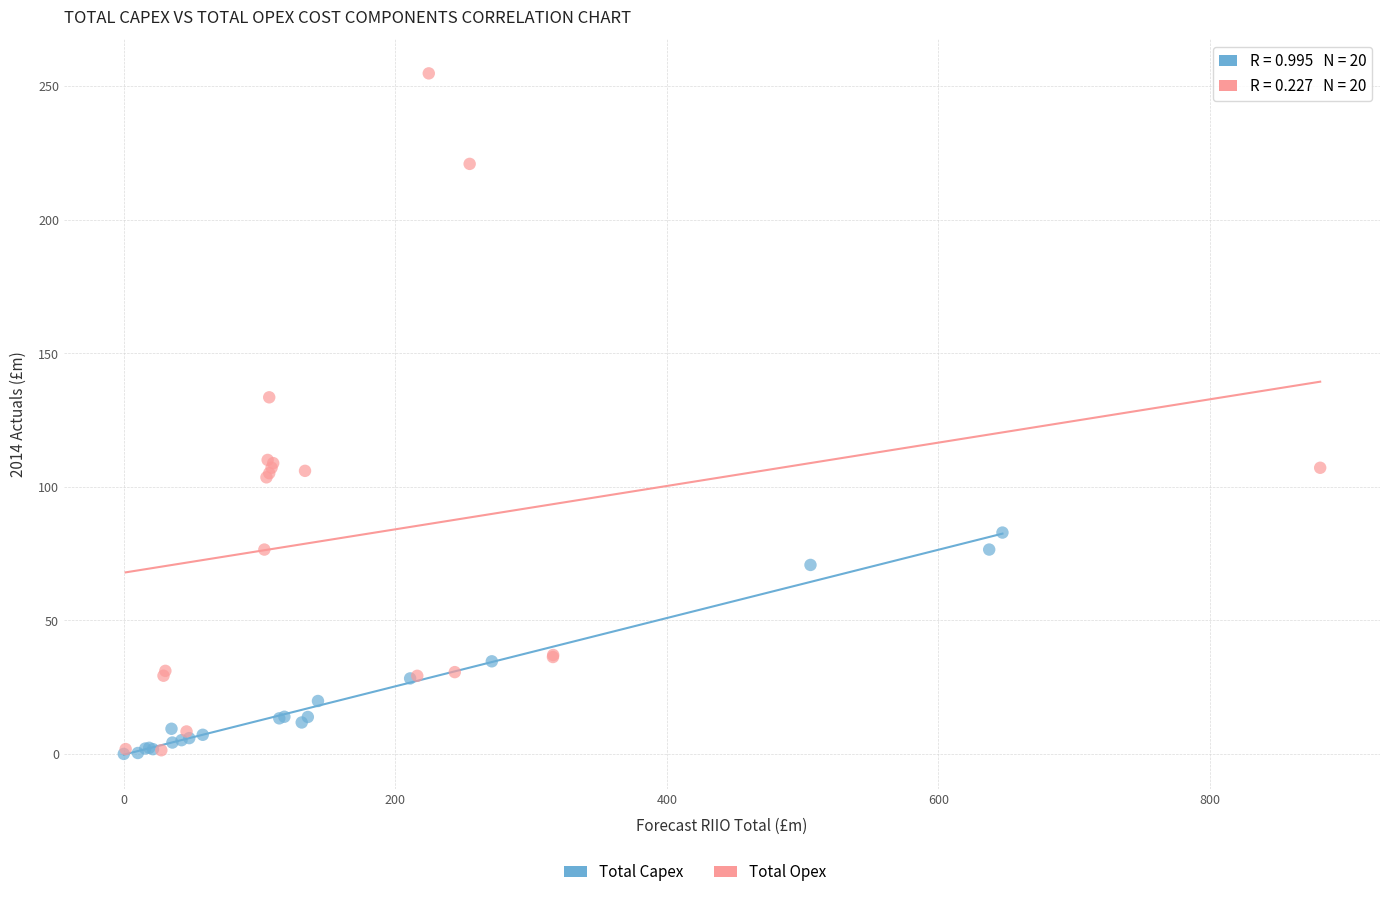

Which series reaches the maximum Y coordinate?

Total Opex